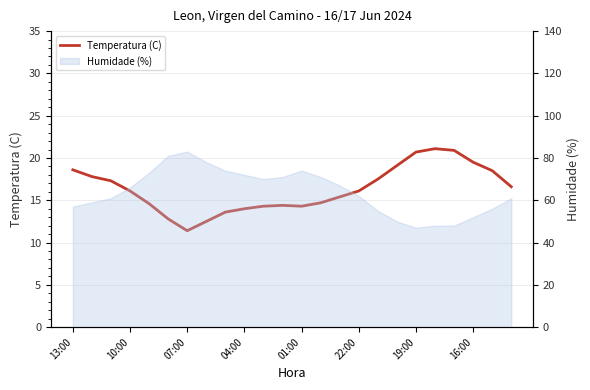

What is the difference between the maximum and minimum values?

9.7